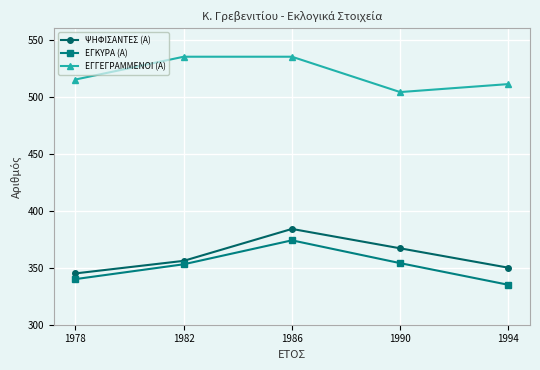

What is the lowest value of the ΨΗΦΙΣΑΝΤΕΣ (Α) series?

345